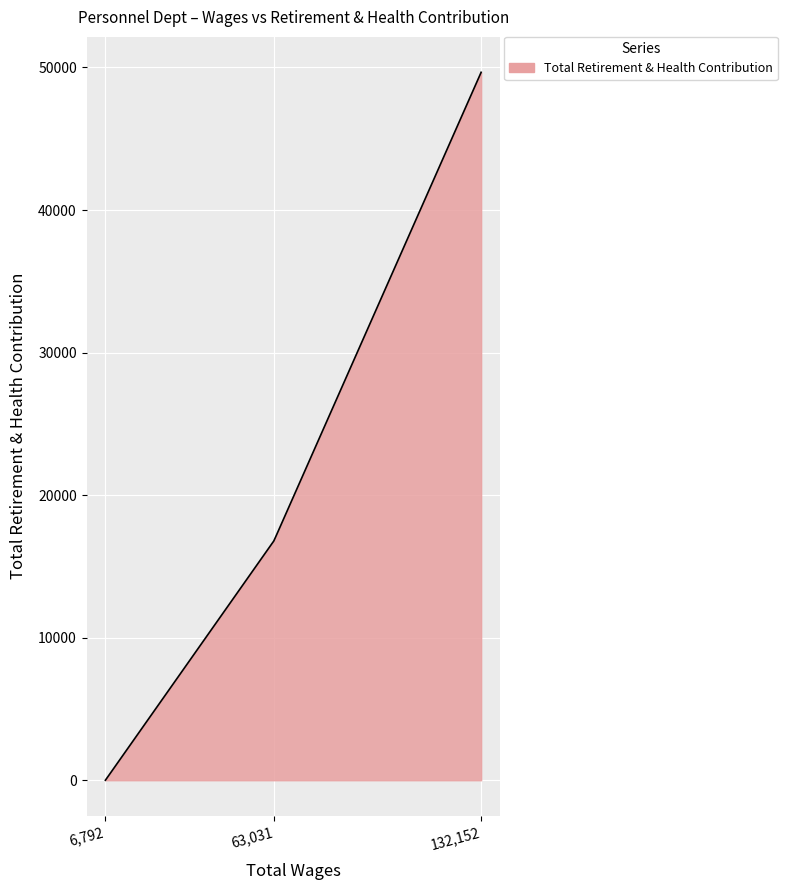

What is the difference between the maximum and minimum values?

49661.0